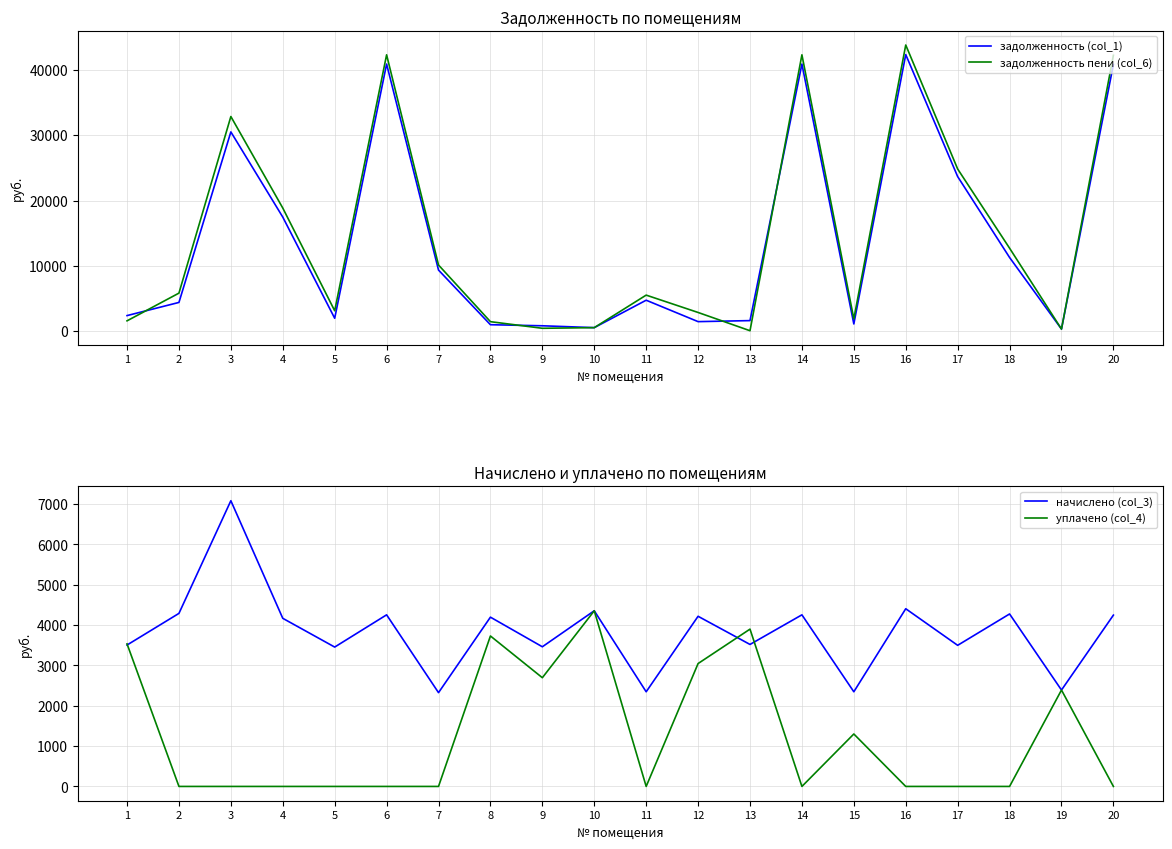

True or false: задолженность пени (col_6) and задолженность (col_1) cross at least once.

True